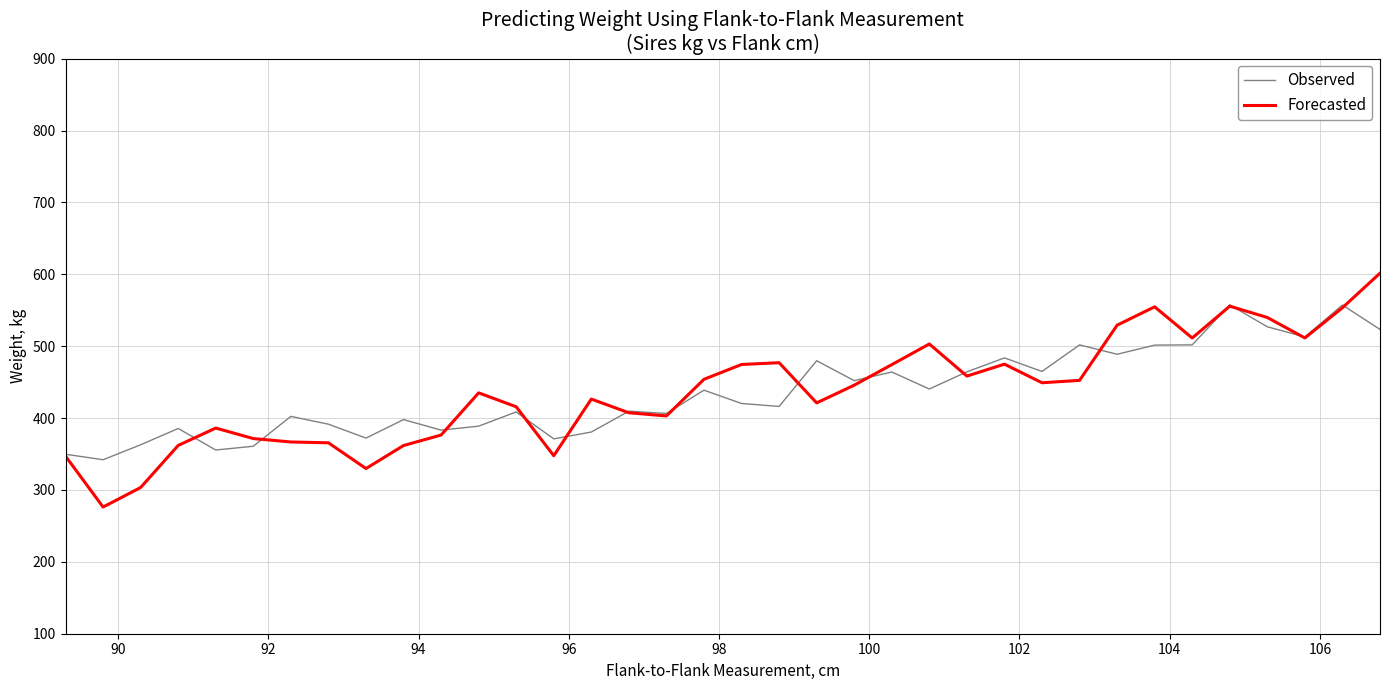

True or false: Observed and Forecasted cross at least once.

True